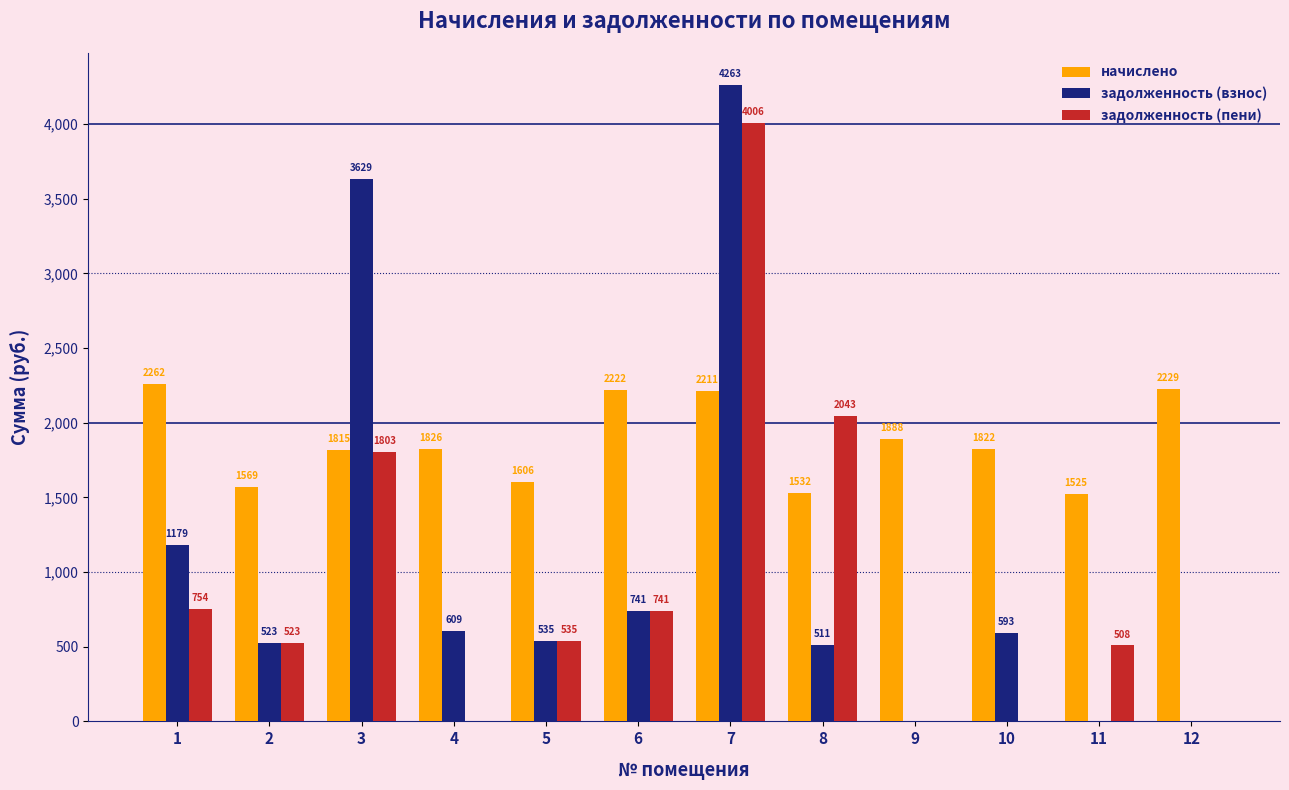

What is the sum of the начислено values at 9 and 3?

3702.7